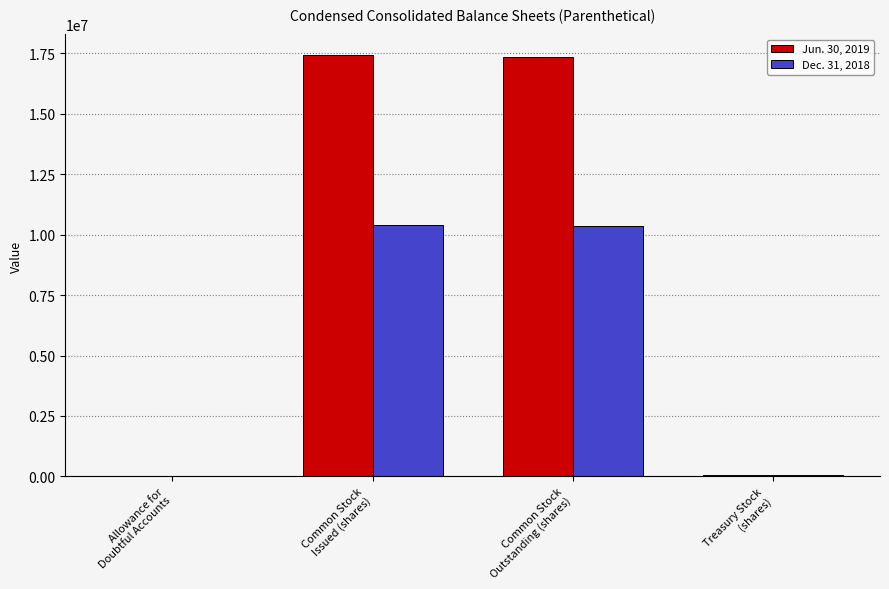

Which series changed the most between Allowance for
Doubtful Accounts and Common Stock
Outstanding (shares)?

Jun. 30, 2019